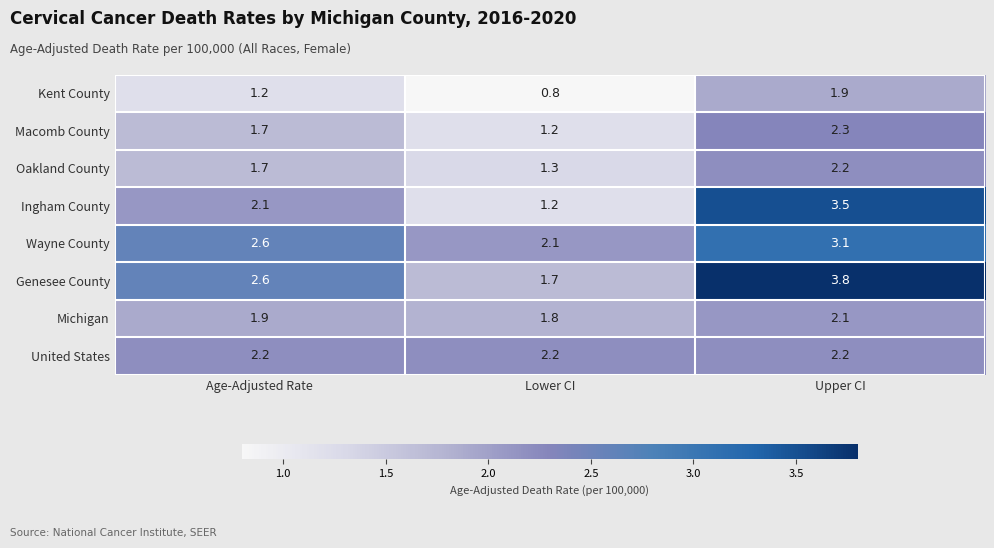

Which series has the widest spread of values?

Ingham County